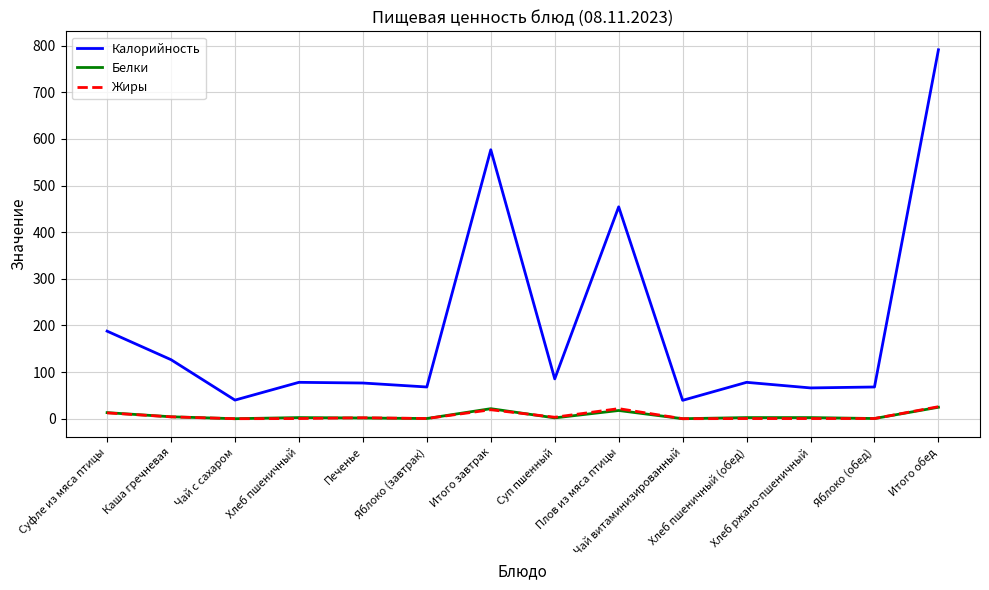

Which series has the largest total across all categories?

Калорийность